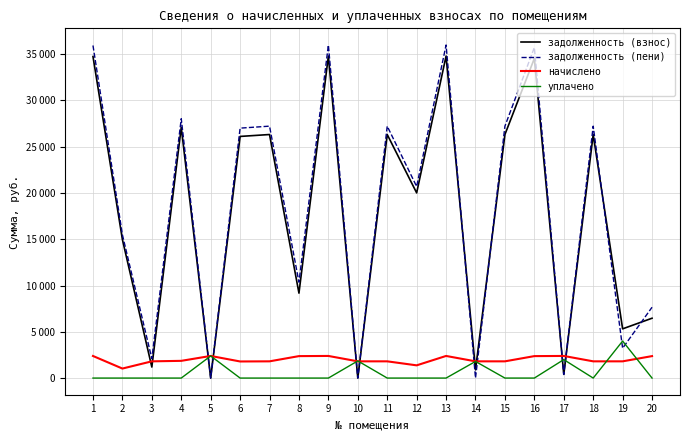

What are all the series names shown in the legend?

задолженность (взнос), задолженность (пени), начислено, уплачено